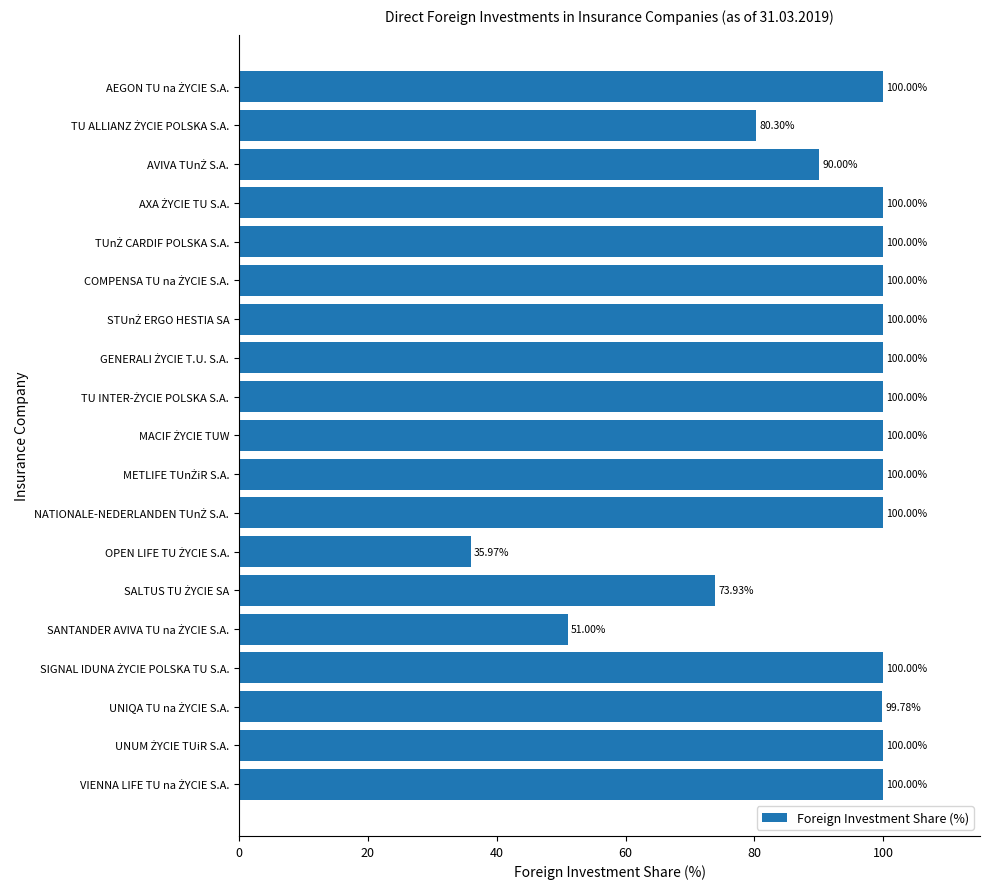

What is the difference between the maximum and minimum values?

64.0